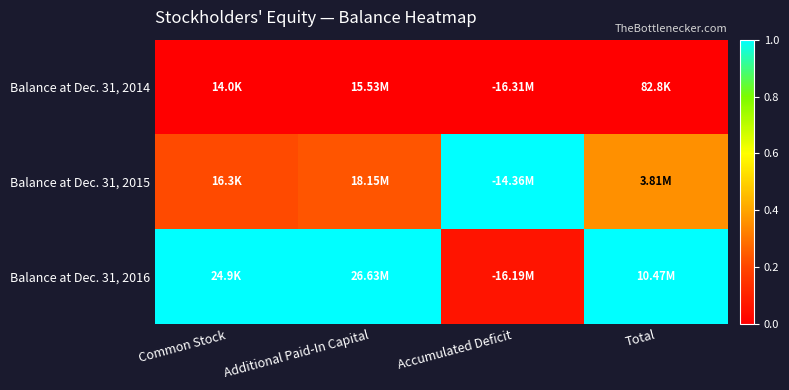

At which category is the sum across all series the highest?

Total